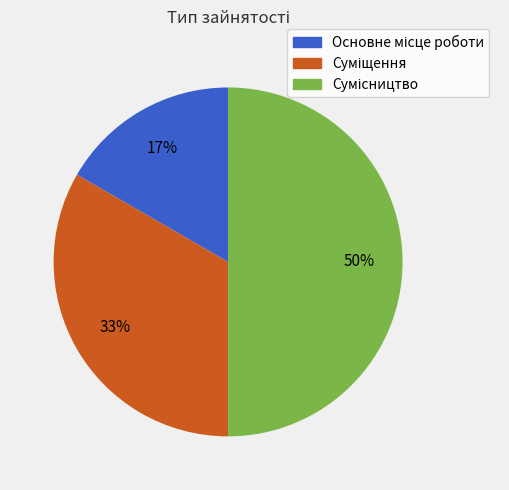

To the nearest percent, what is the difference between the largest and smallest slice percentages?

33%